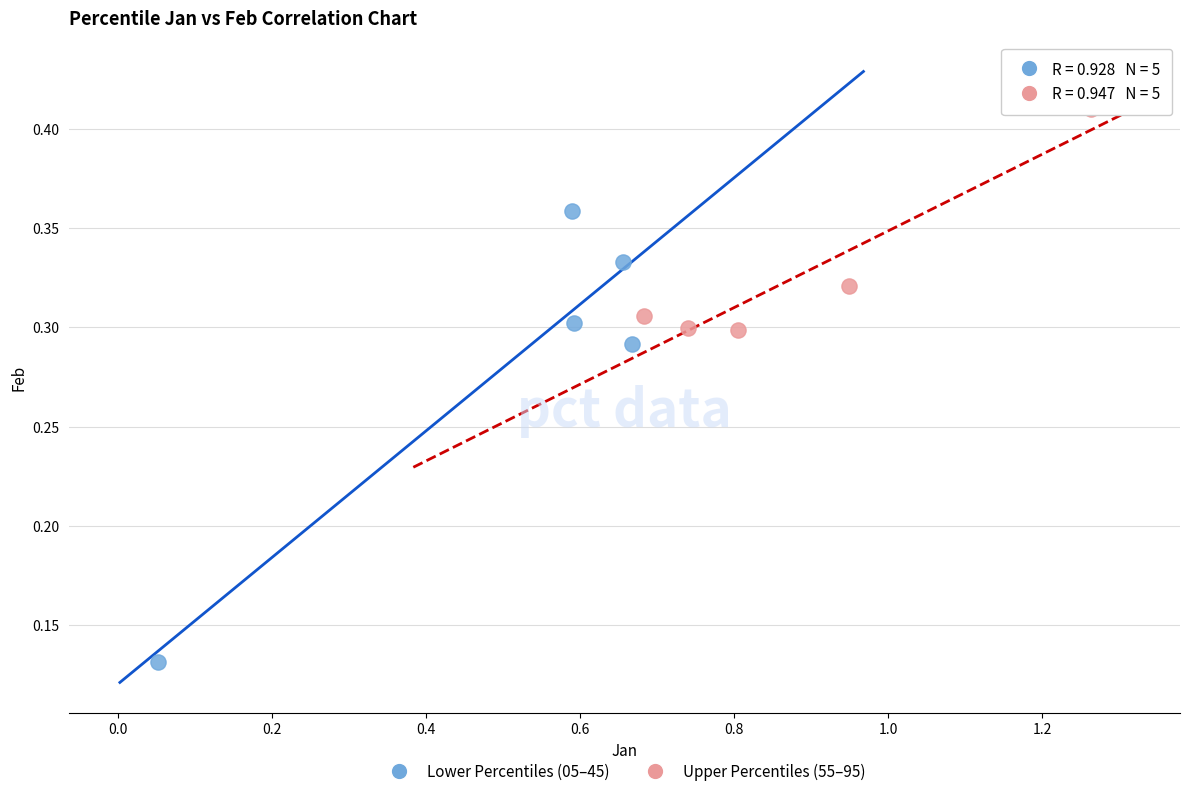

Which series contains the lowest Y value?

Lower Percentiles (05–45)